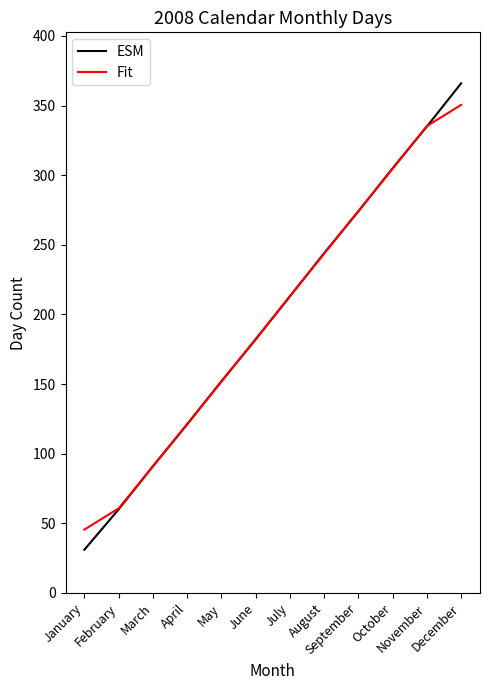

The value of Fit at August is 339.1. True or false?

False